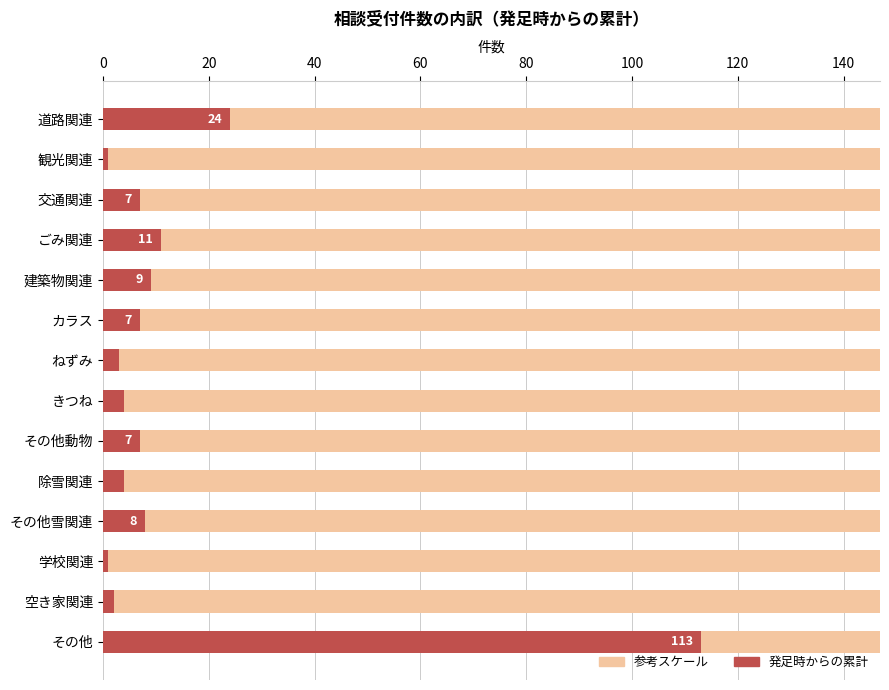

How many bars are there in total?

14